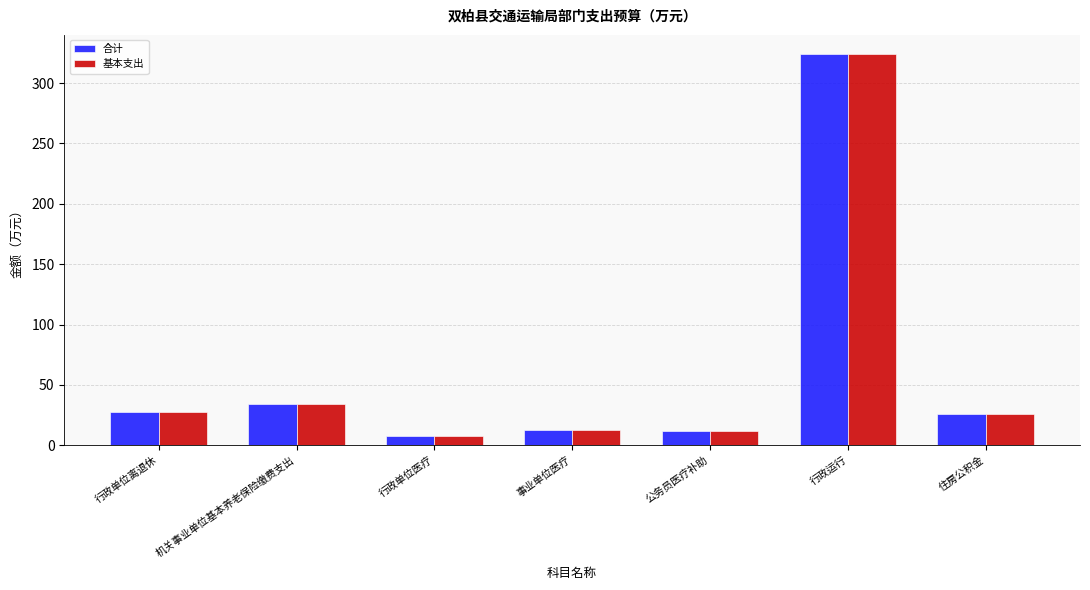

What is the average value of the 合计 series?

63.4